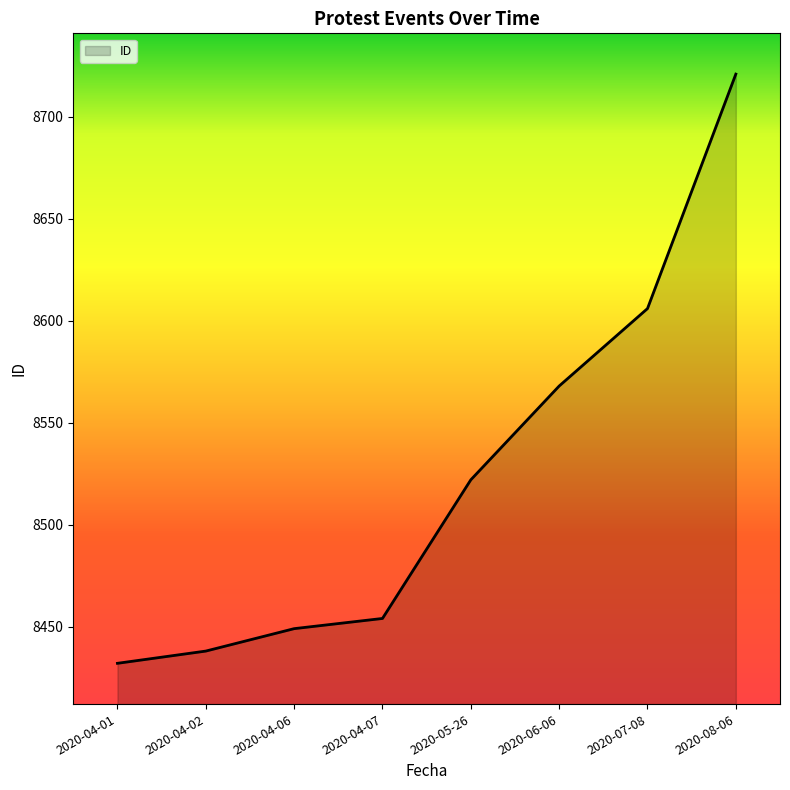

What position from the right is 2020-04-02?

7